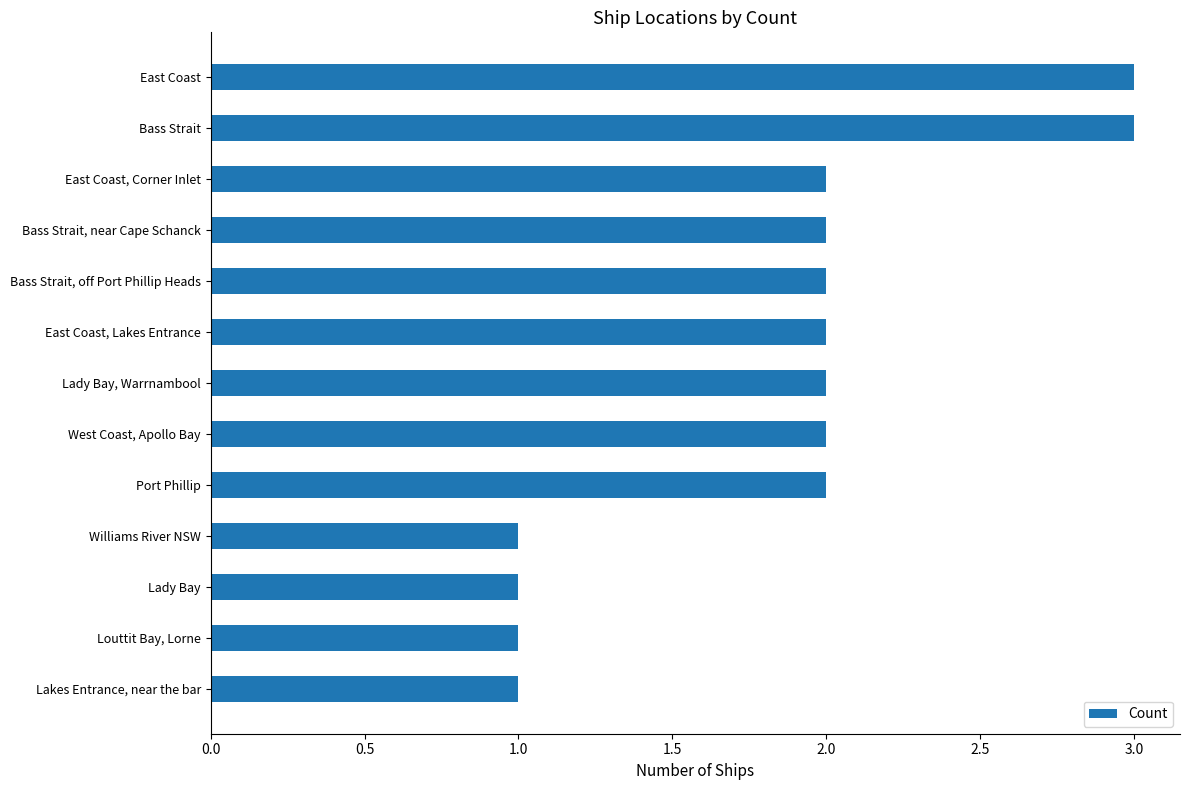

What is the maximum value shown in the chart?

3